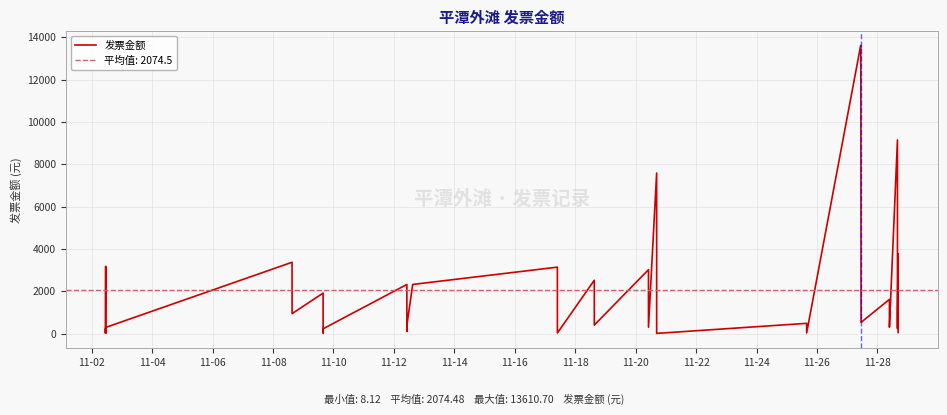

Count the number of data series in this chart.

1